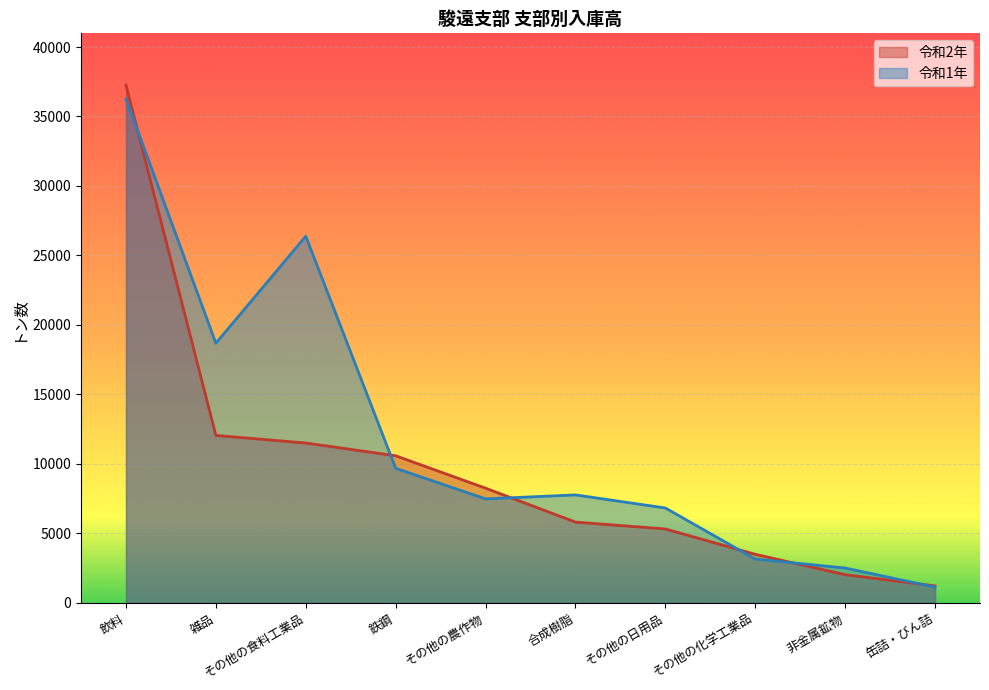

What is the difference between the maximum and second lowest values in the 令和1年 series?

33769